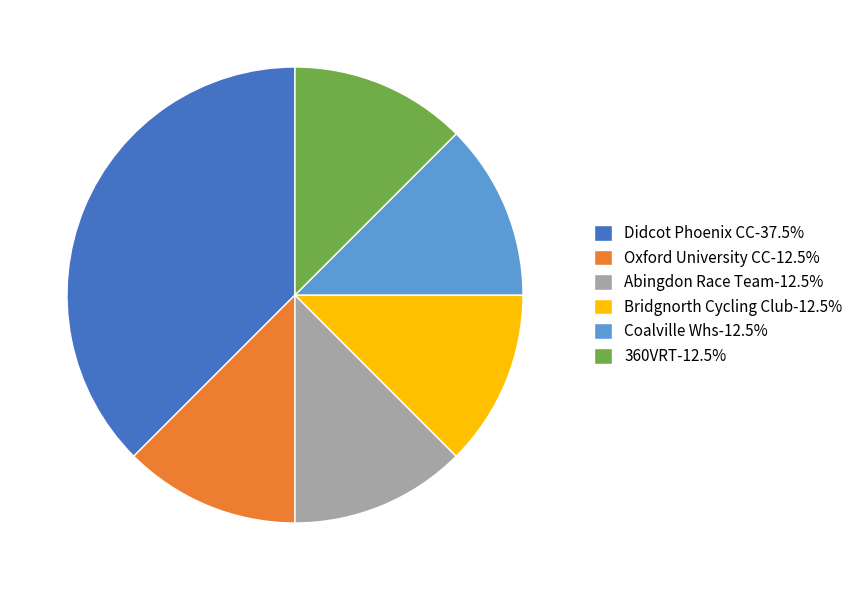

True or false: Abingdon Race Team accounts for 3% of the total.

False